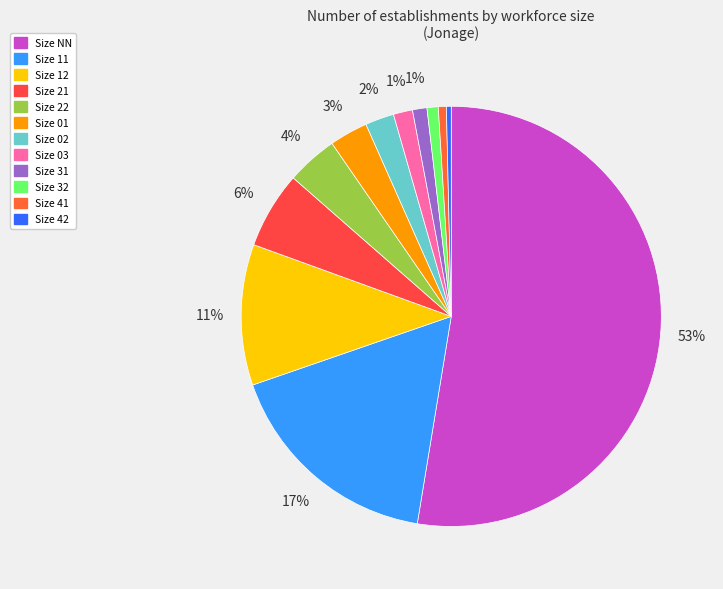

Count the number of slices in the pie.

12